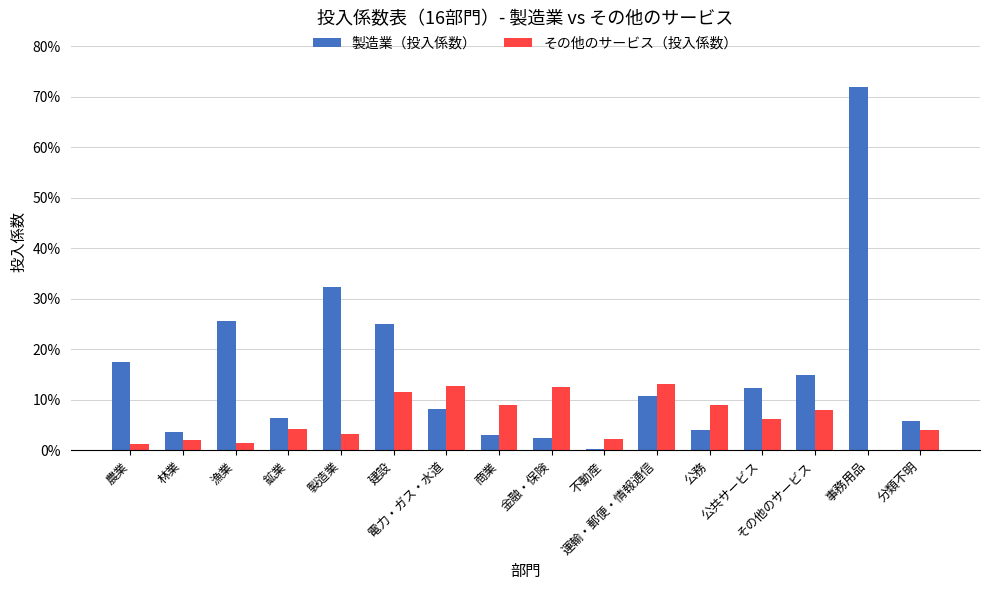

Where is 製造業（投入係数） nearest to the value 0?

不動産